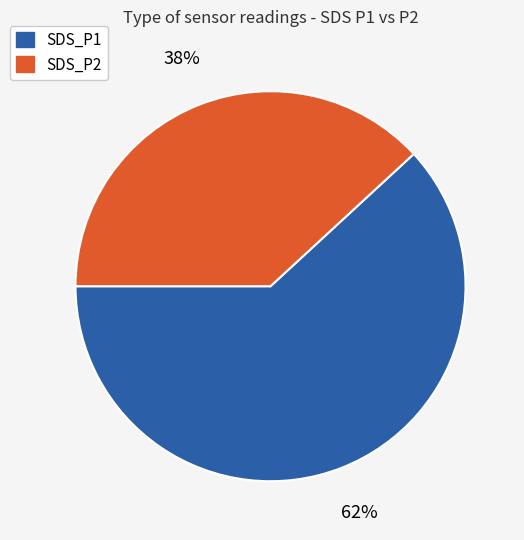

To the nearest percent, what percentage of the pie is SDS_P1?

62%